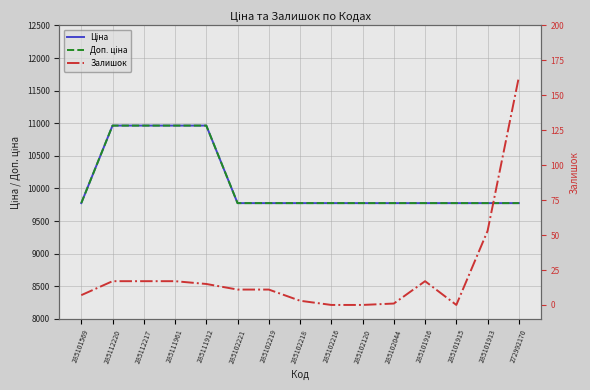

Which category has the highest value in the Ціна series?

285112220